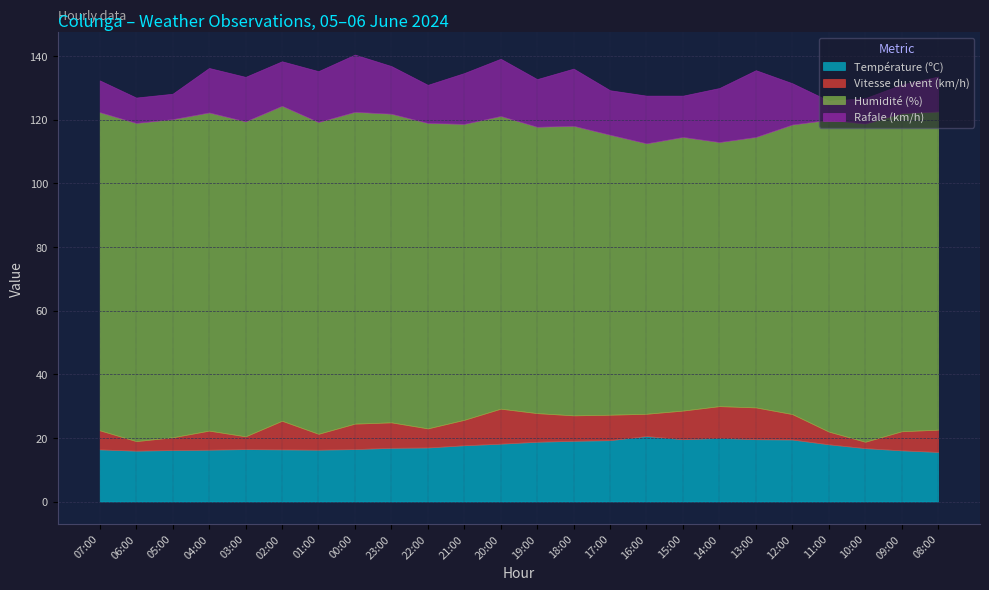

Which series changed the most between 05:00 and 15:00?

Humidité (%)